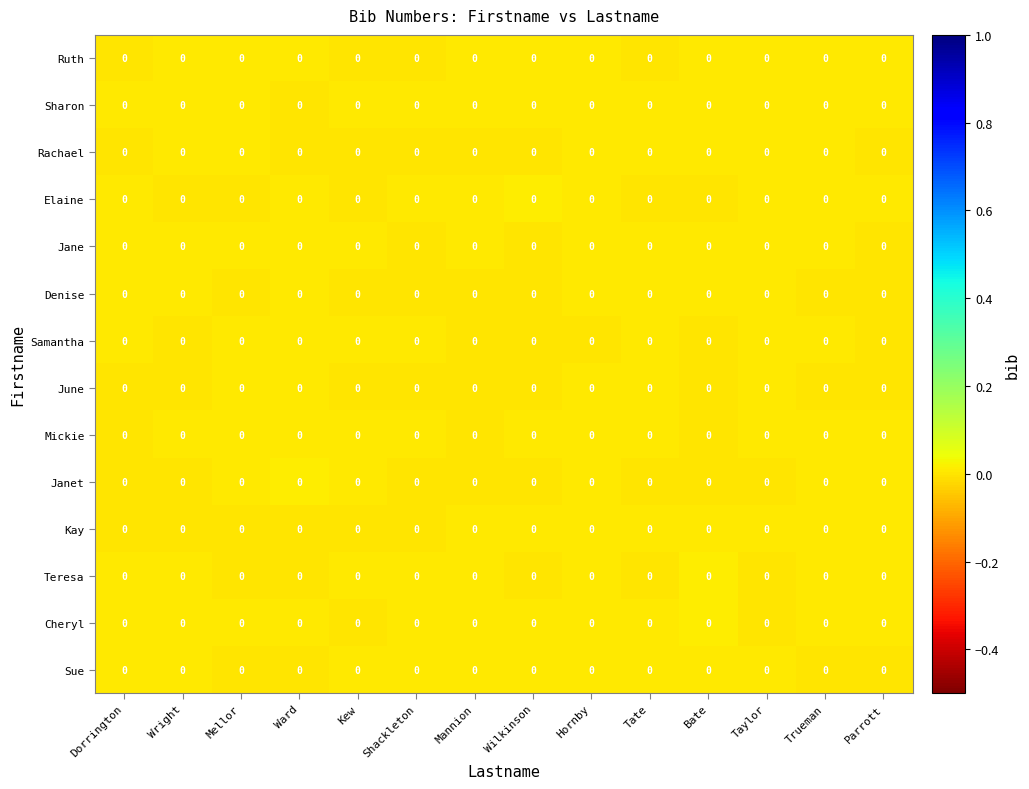

Is it true that row_0 equals 0.0 at Parrott?

True